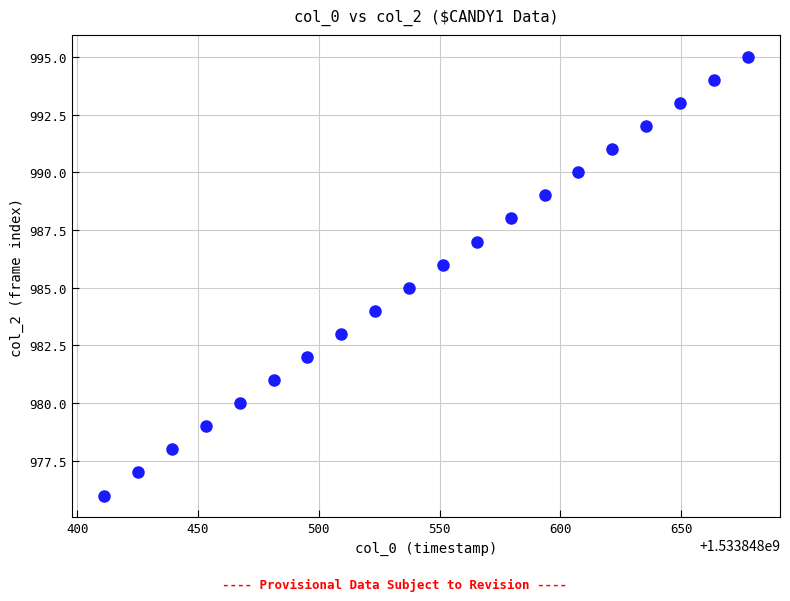

What is the range of Y values (max minus min)?

19